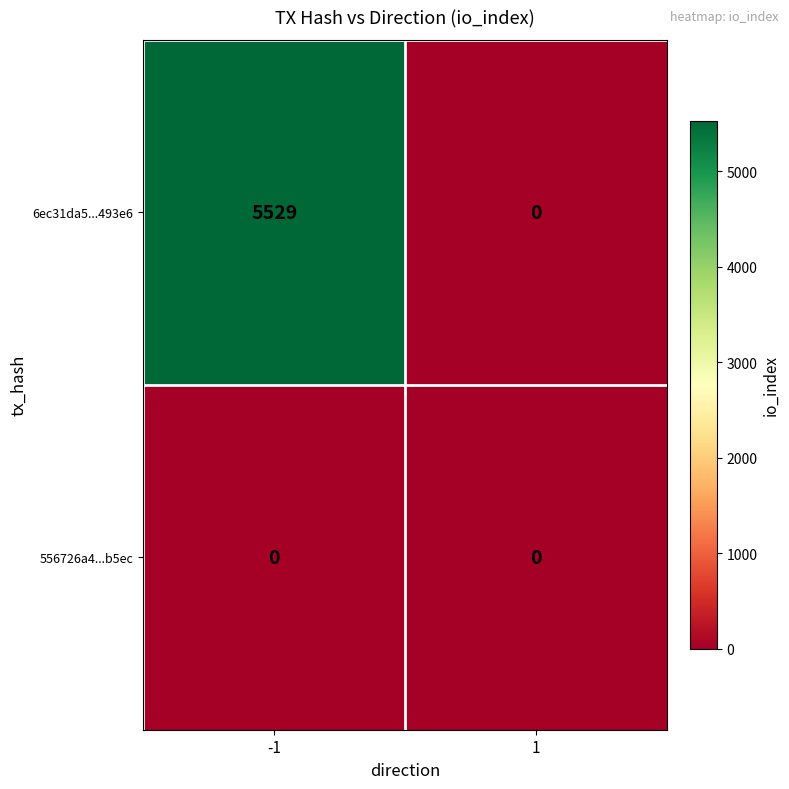

True or false: 556726a4...b5ec has a value of 0 at 1.

True